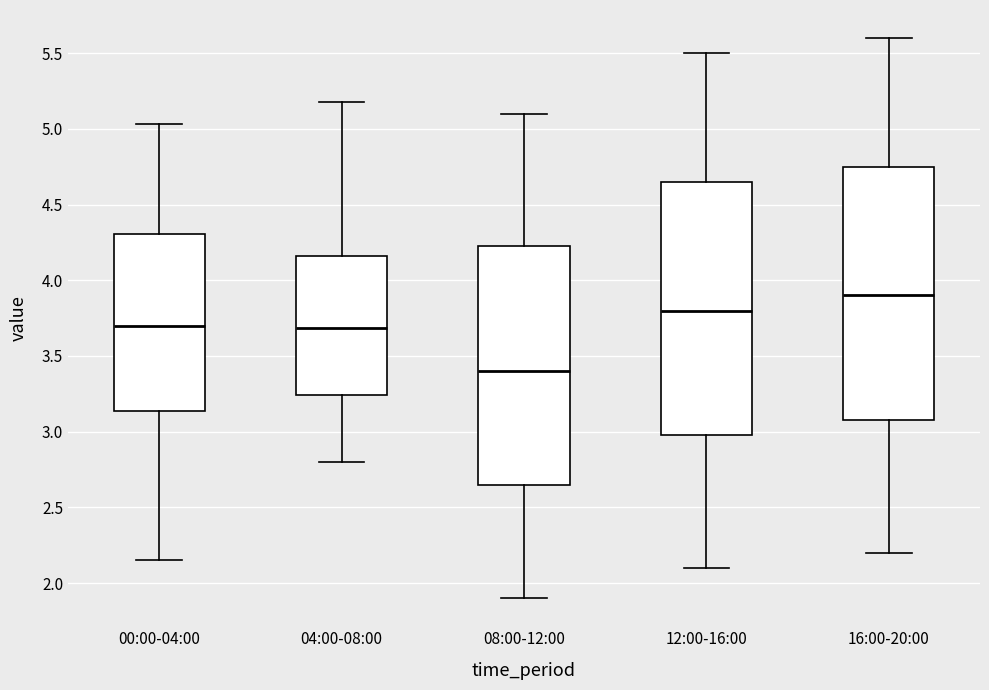

Reading left to right, read every box against the y-axis: the position of its median line, the range the box covers, and the ends of its whiskers. The values are not printed on the chart, so give them approximately, as read against the axis.

00:00-04:00: median 3.70, box 3.15 to 4.30, whiskers 2.15 to 5.05
04:00-08:00: median 3.70, box 3.25 to 4.15, whiskers 2.80 to 5.20
08:00-12:00: median 3.40, box 2.65 to 4.25, whiskers 1.90 to 5.10
12:00-16:00: median 3.80, box 3.00 to 4.65, whiskers 2.10 to 5.50
16:00-20:00: median 3.90, box 3.10 to 4.75, whiskers 2.20 to 5.60